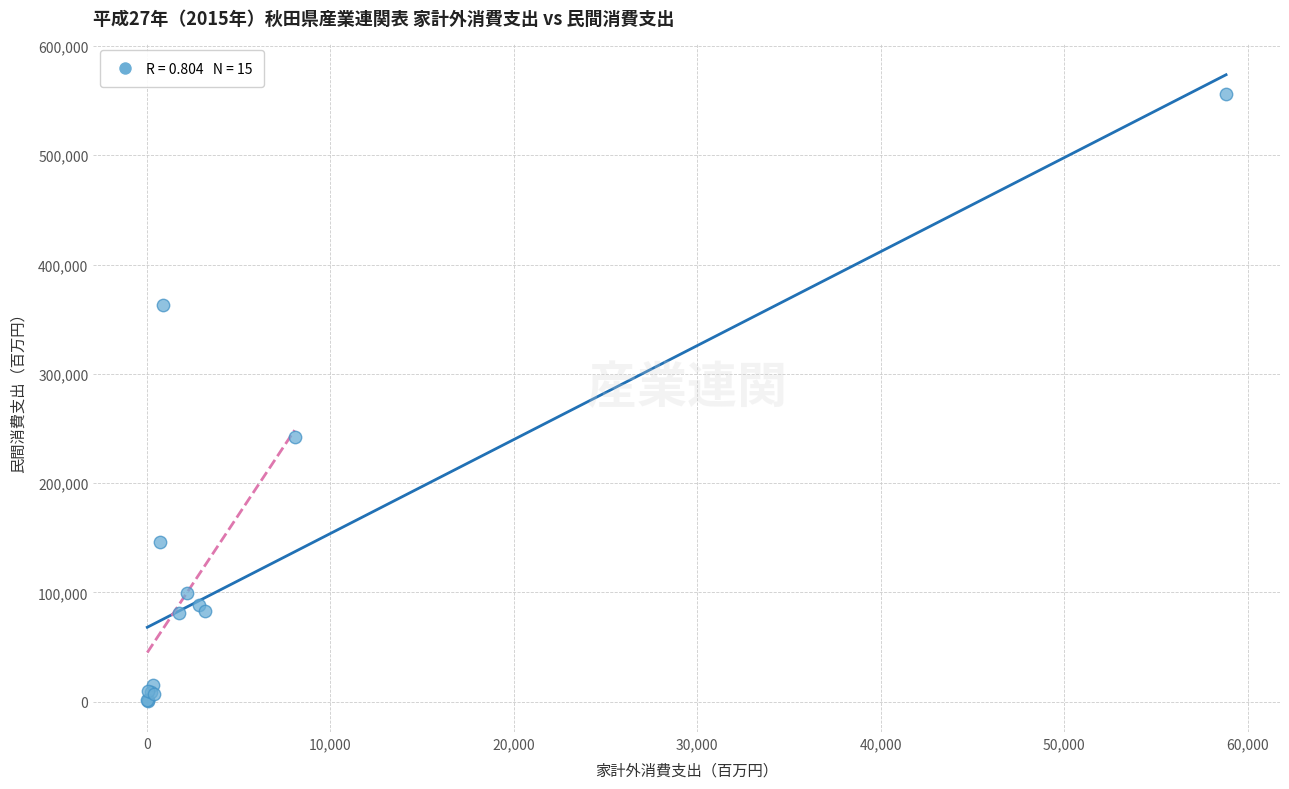

What Y value in the scatter plot is closest to 278246?

241787